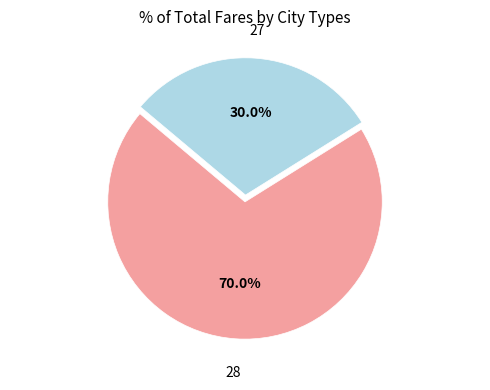

How many slices are in this pie chart?

2